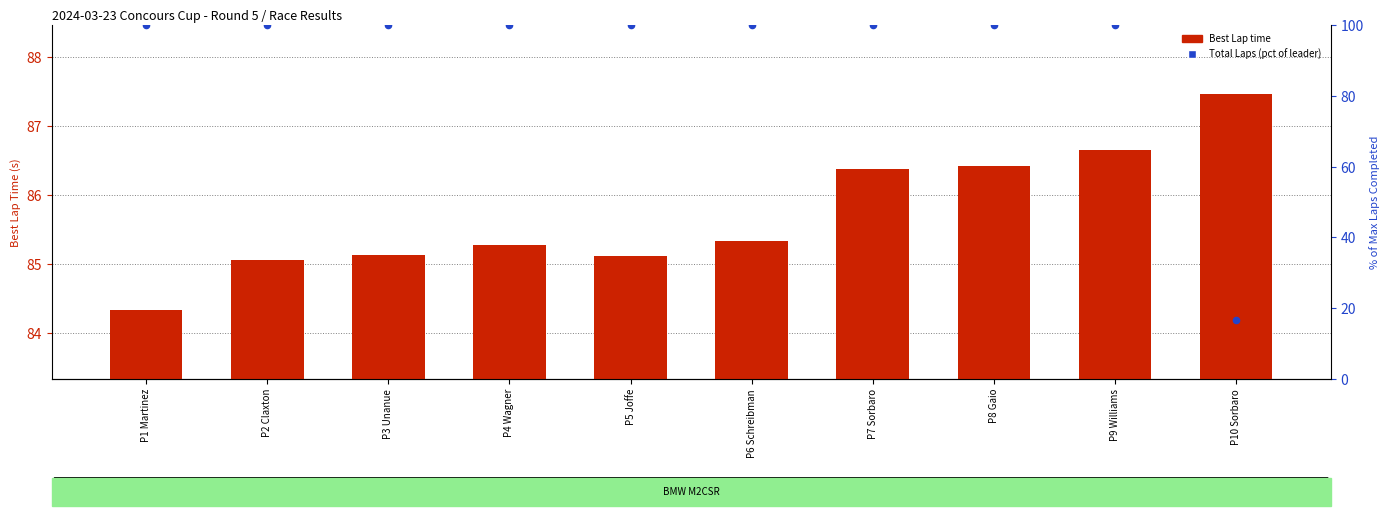

What are all the series names shown in the legend?

Best Lap time, Total Laps (pct of leader)